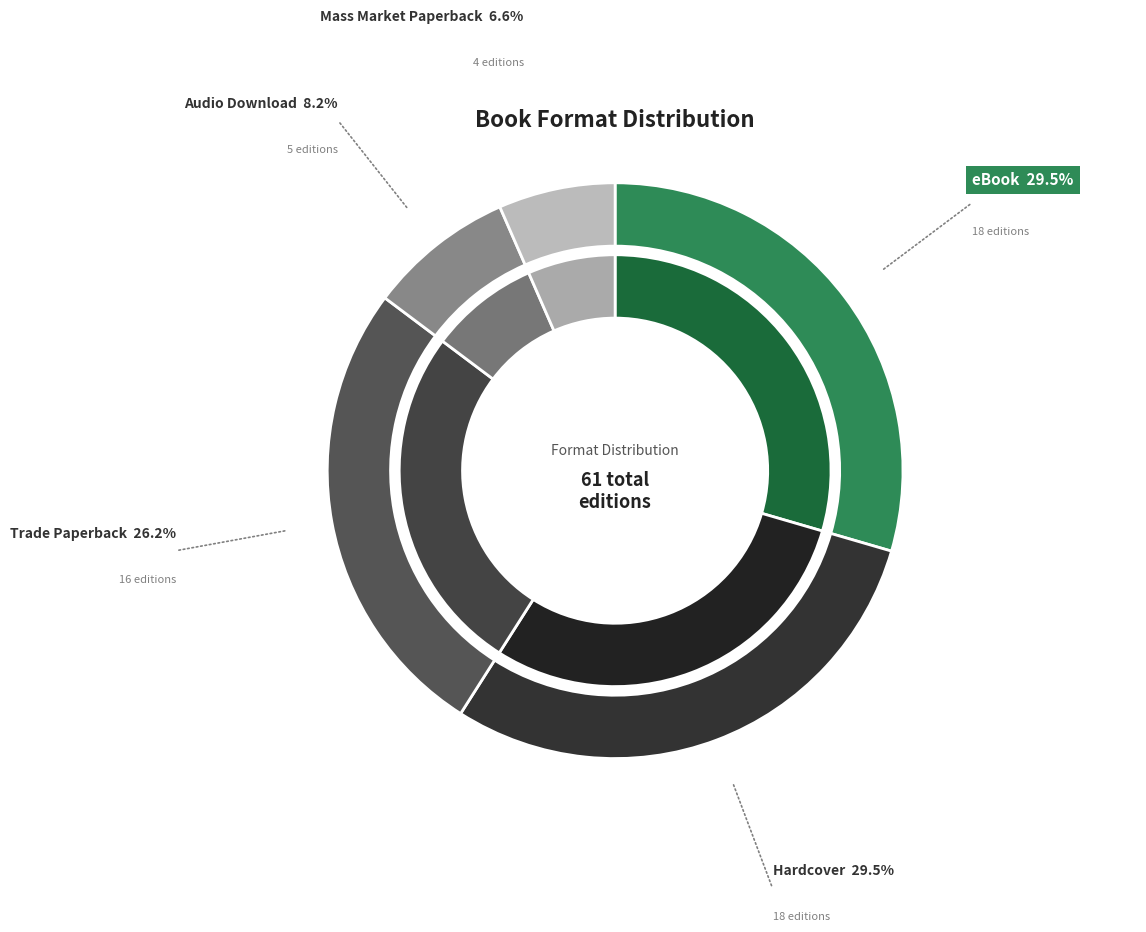

Which category has the smallest portion of the pie?

Mass Market Paperback